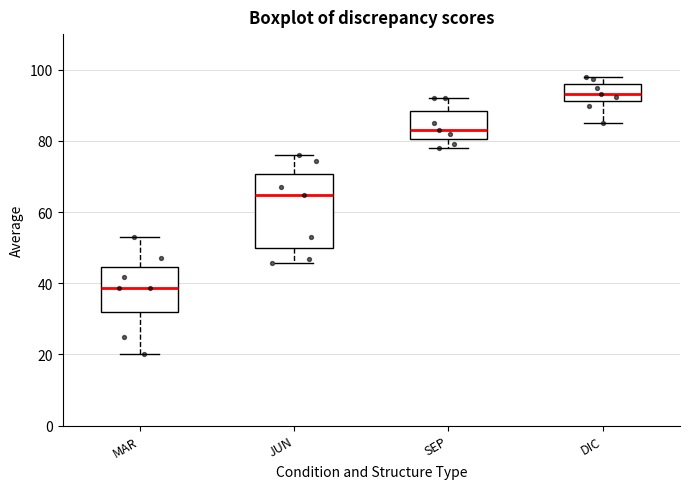

Where is the upper edge of the box for MAR on the y-axis? The values are not printed on the chart, so give them approximately, as read against the axis.

44